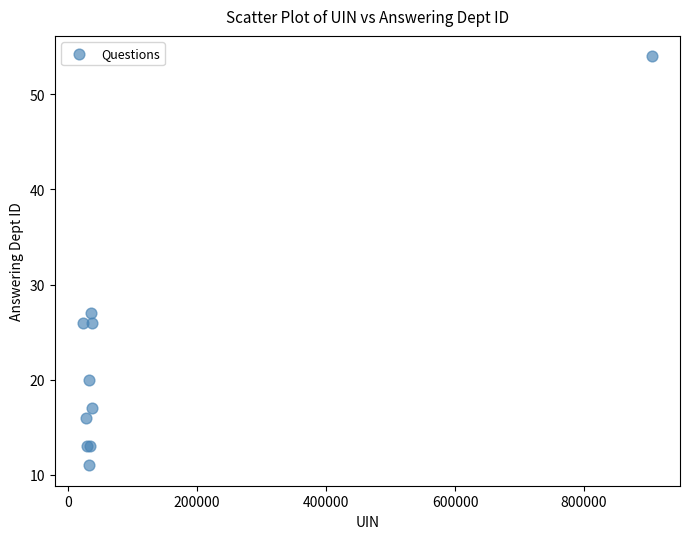

What Y value in the scatter plot is closest to 32?

27